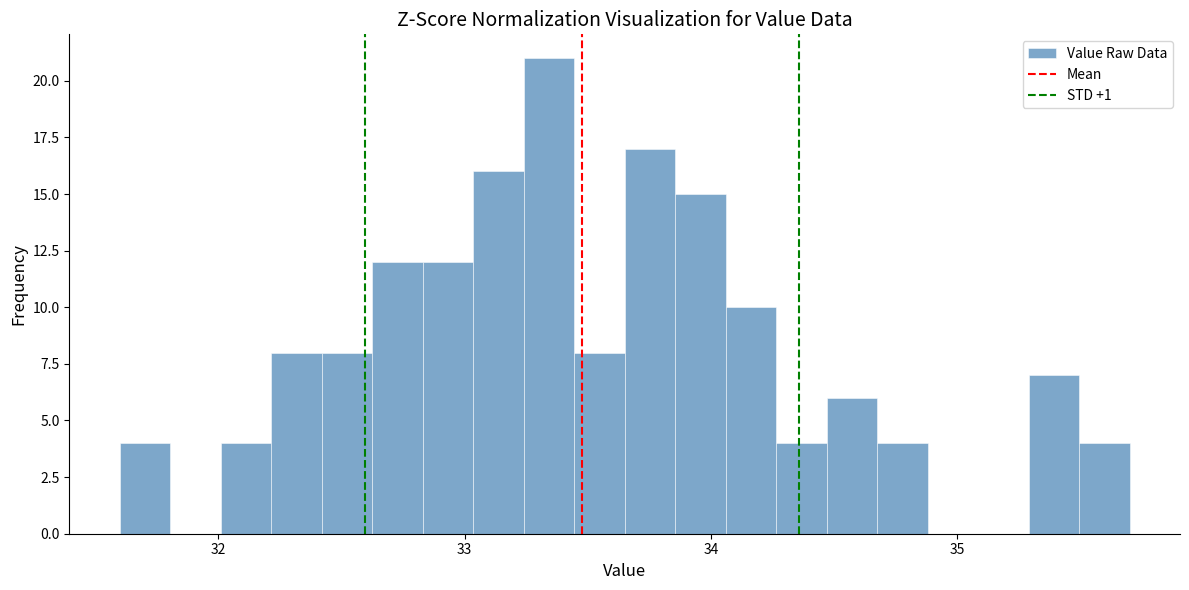

Around what value on the x-axis is the tallest bar? Give the approximate position of its centre, as read against the axis.

33.3